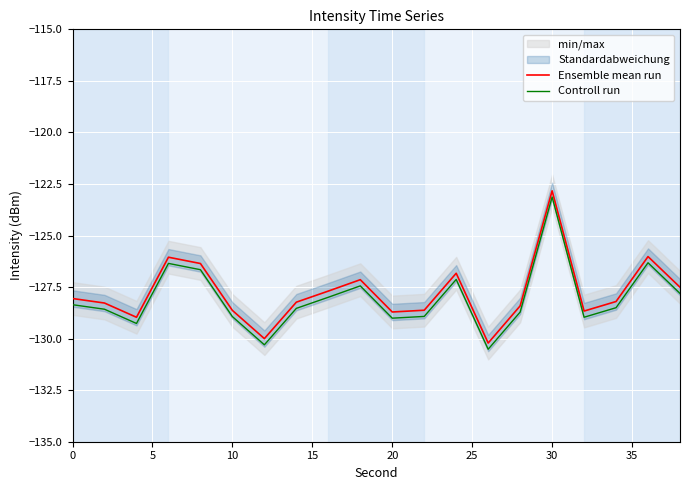

What is the highest value of the Ensemble mean run series?

-122.8